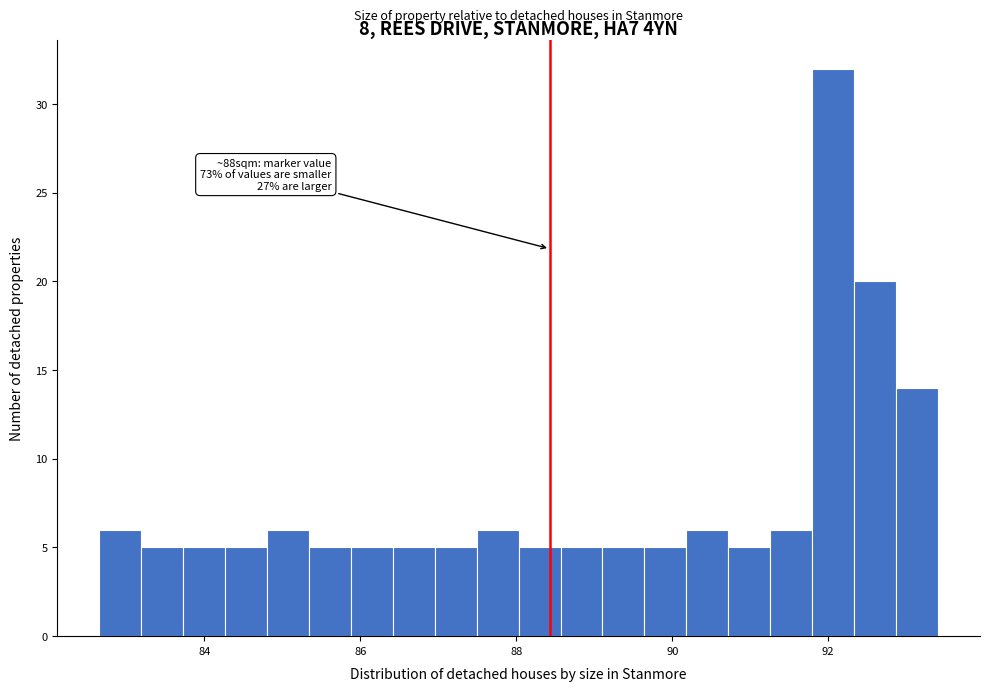

Around what value on the x-axis is the tallest bar? Give the approximate position of its centre, as read against the axis.

92.0